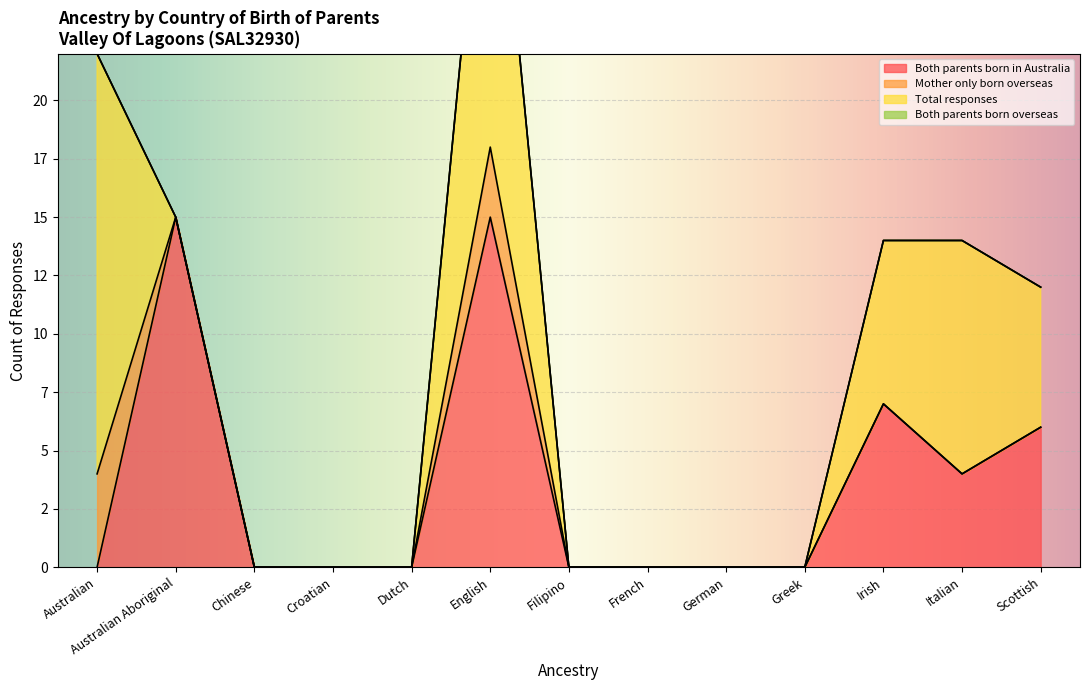

How many lines are shown in the chart?

4